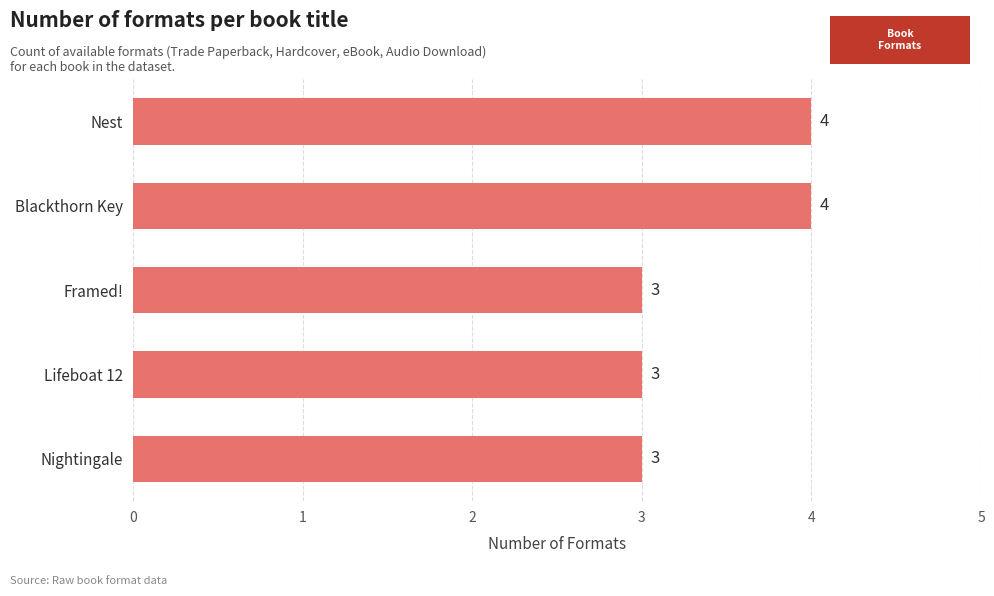

The chart shows a value of 2 at Framed!. True or false?

False